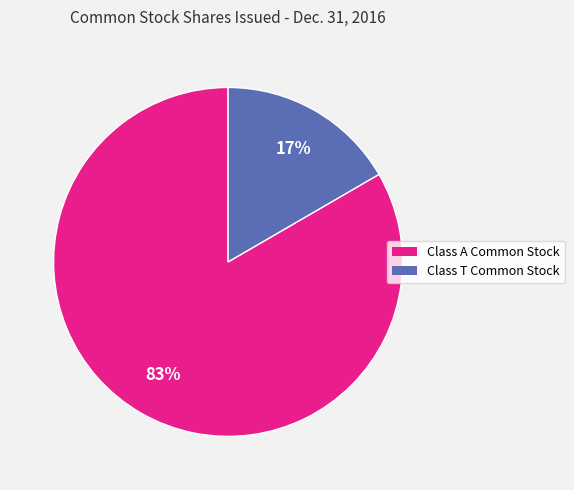

Is there a majority slice in this chart?

Yes